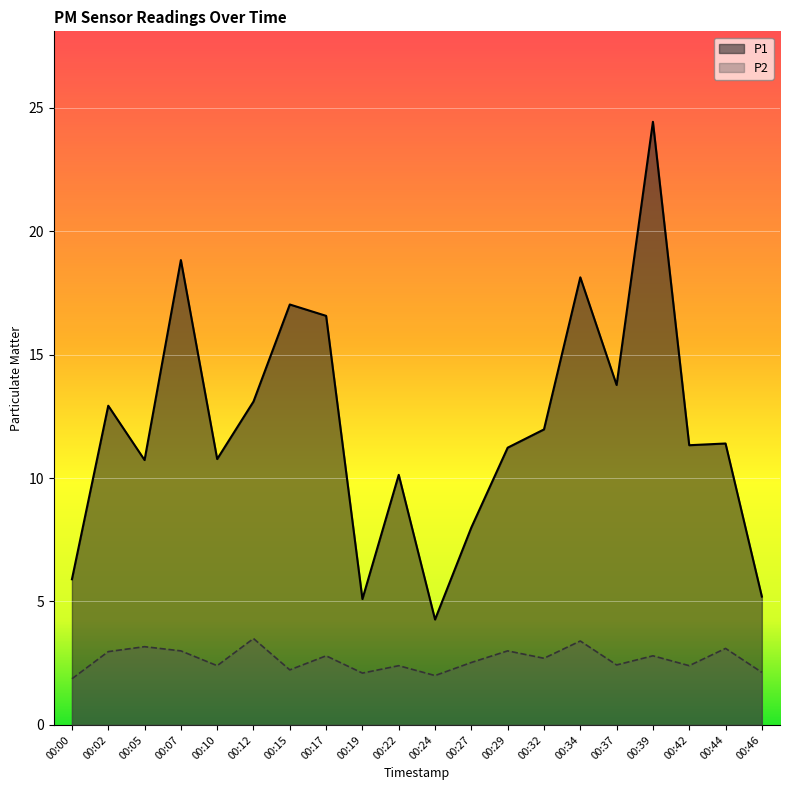

What is the sum of all P2 values?

52.9